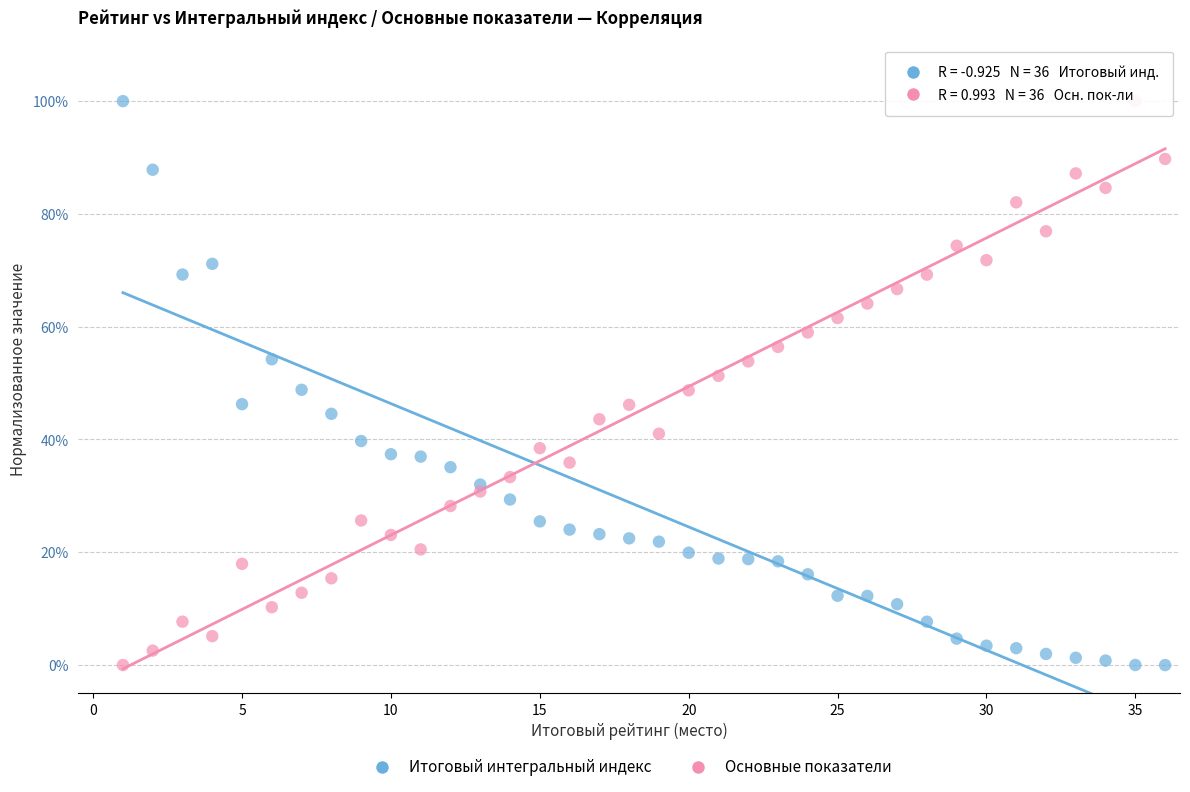

What are all the series names shown in the legend?

Итоговый интегральный индекс, Основные показатели